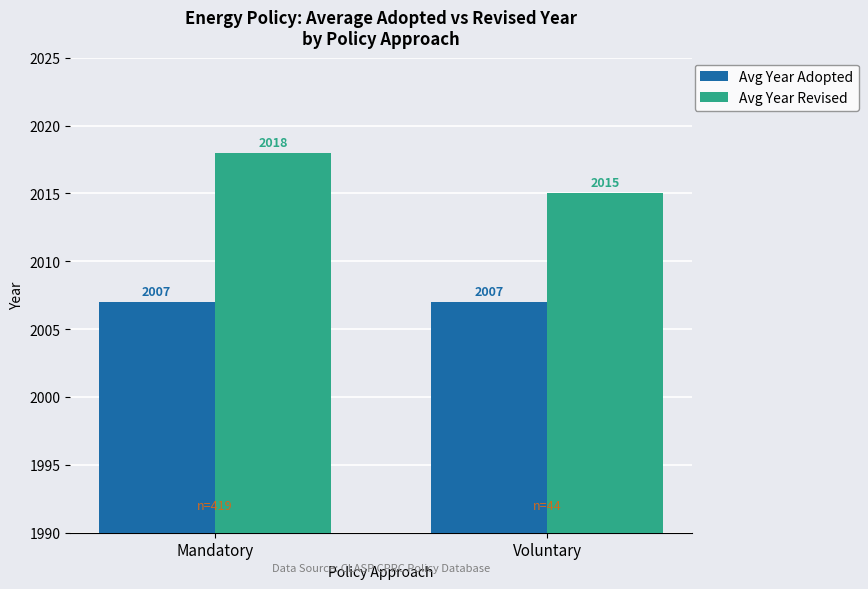

How many series are shown in this chart?

2